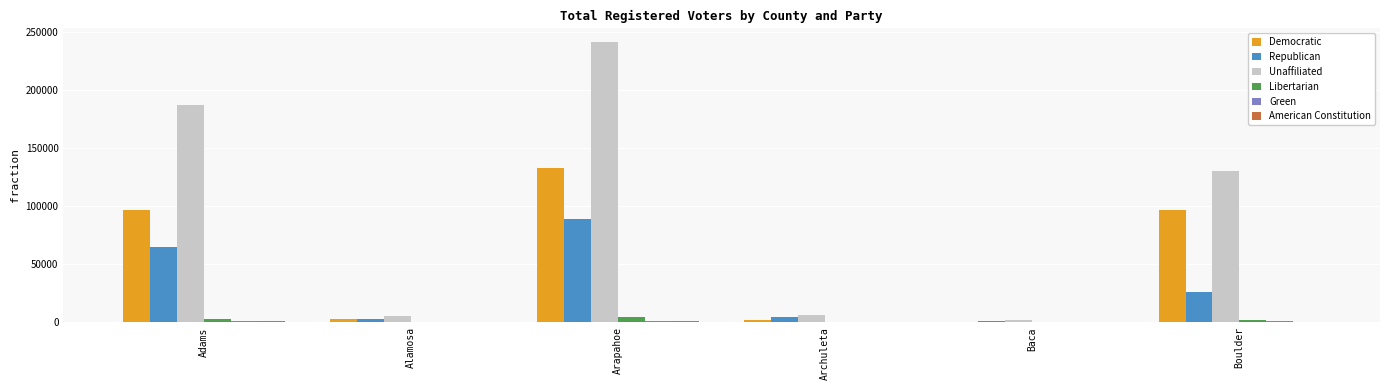

Between Baca and Boulder, which series saw the biggest shift?

Unaffiliated